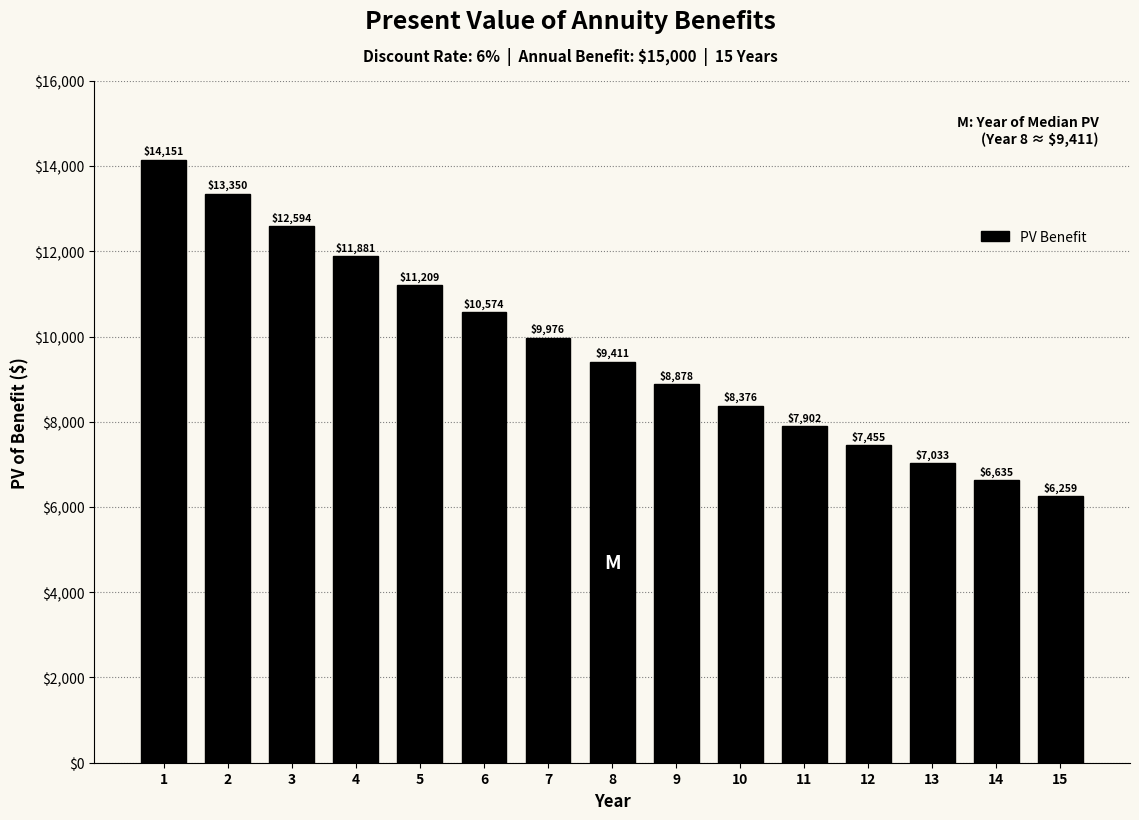

At which label is the value closest to 10204?

7